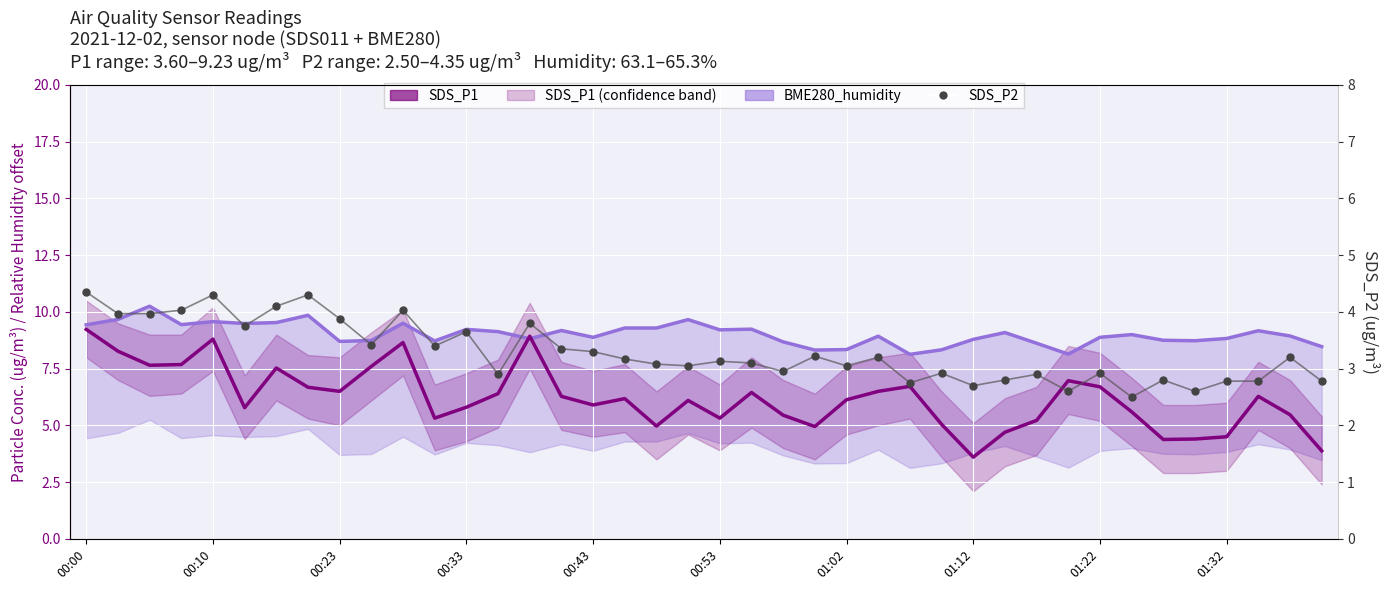

What is the total value across all series at 31?

17.7